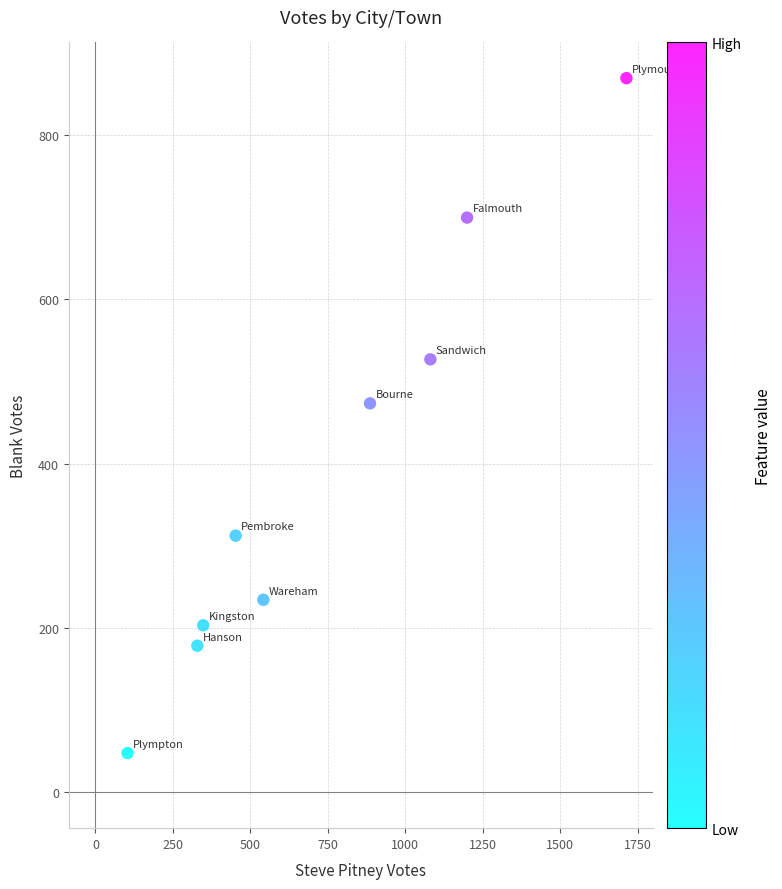

What Y value in the scatter plot is closest to 458?

473.3